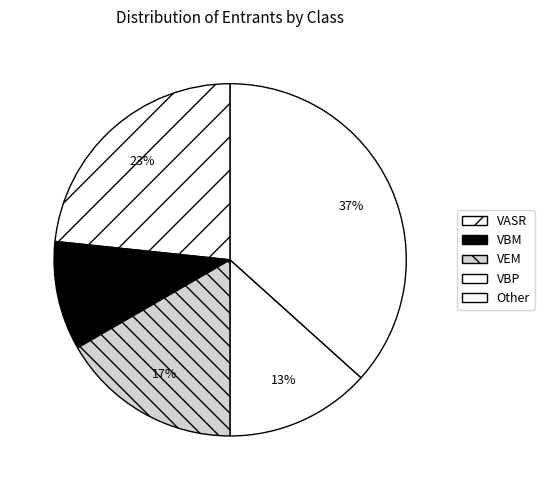

To the nearest percent, what portion does VEM represent?

17%